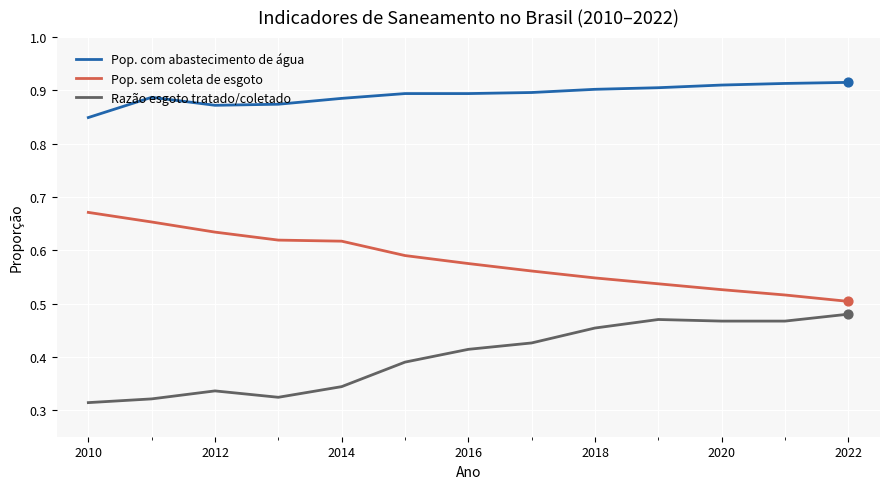

Which series has the largest total across all categories?

Pop. com abastecimento de água